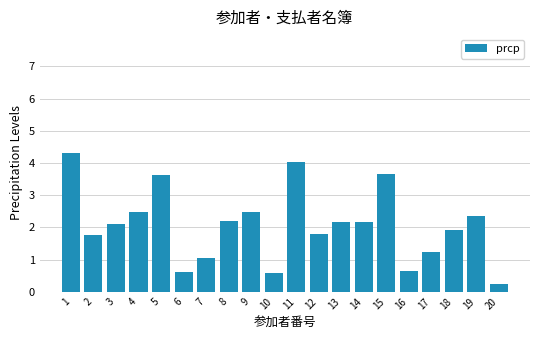

What is the maximum value shown in the chart?

4.3